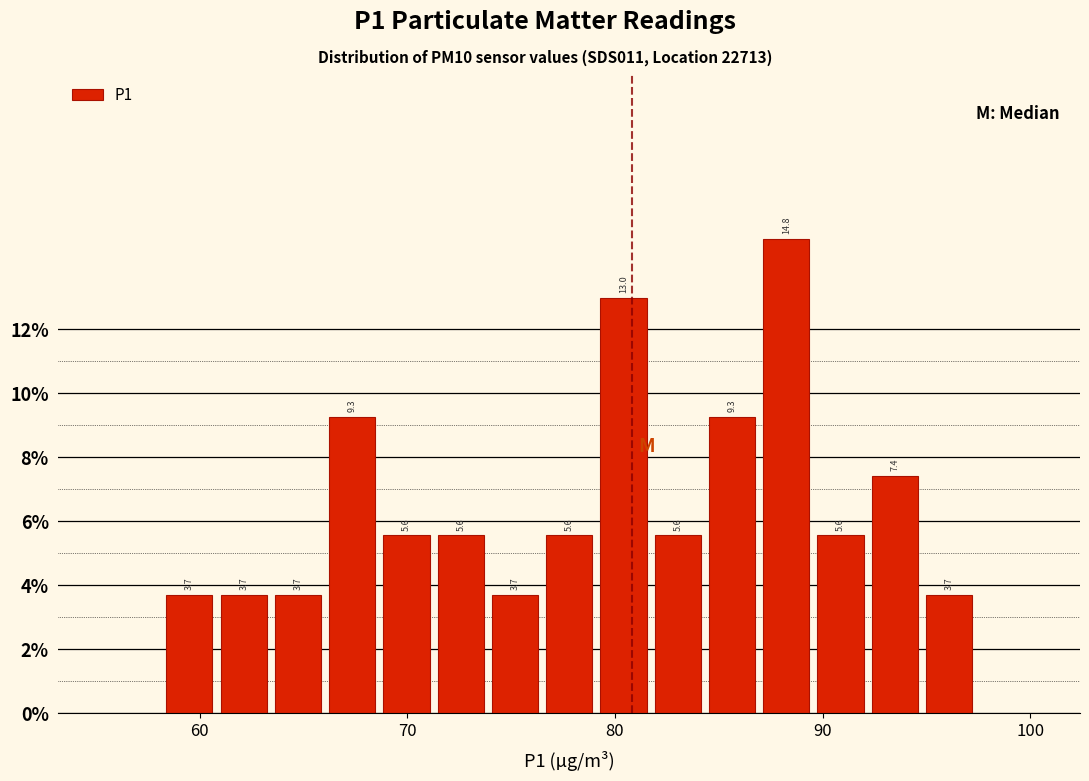

Around what value on the x-axis is the tallest bar? Give the approximate position of its centre, as read against the axis.

88